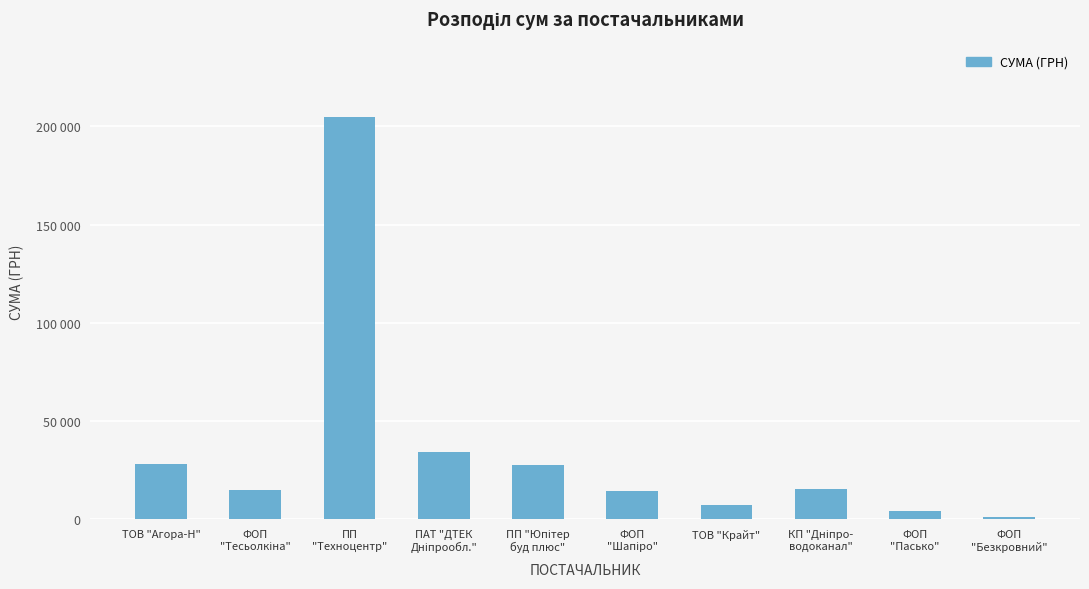

Reading left to right, transcribe all the data shown in this chart.

28066.0	14902.5	204924.0	34098.5	27404.2	14599.7	7092.0	15469.3	4342.1	1174.0